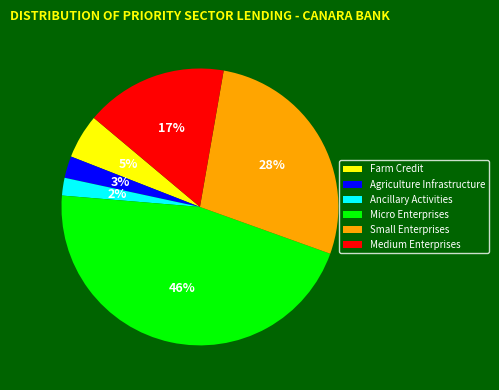

True or false: Agriculture Infrastructure accounts for 3% of the total.

True